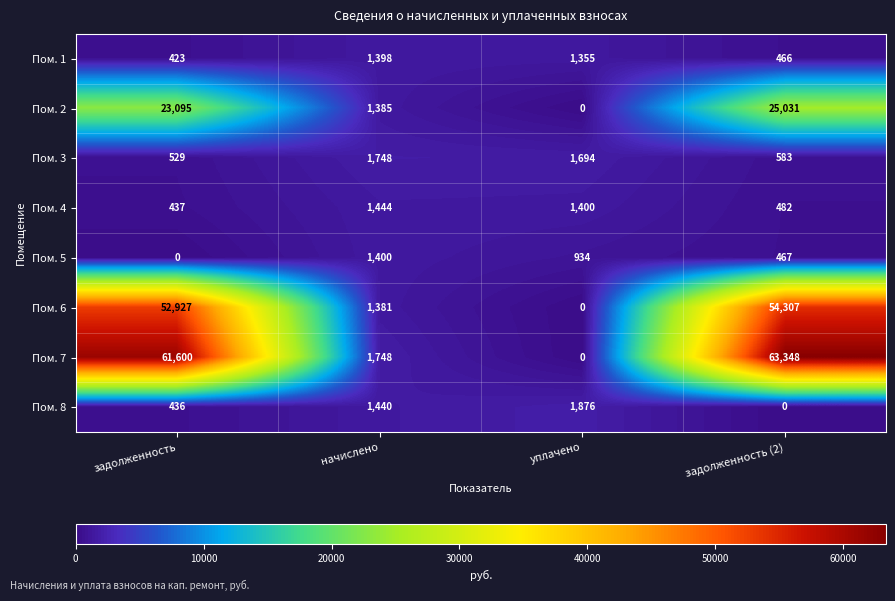

What is the average value of the Пом. 5 series?

700